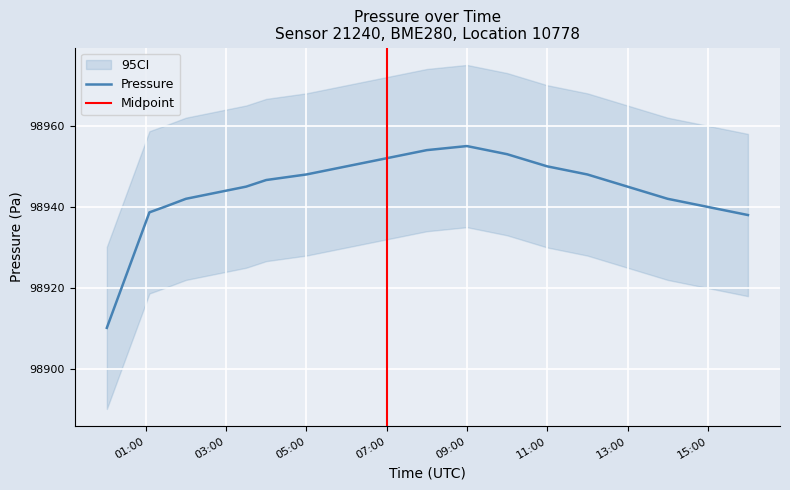

The value of Pressure at 07:00 is 48022.8. True or false?

False